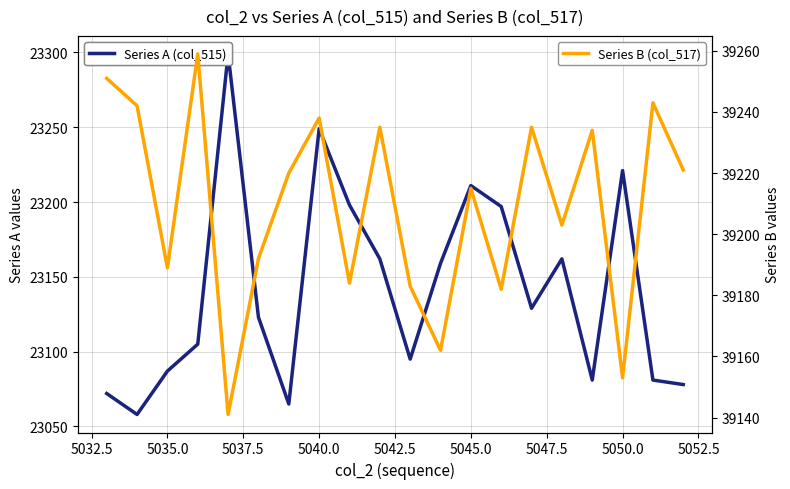

How many values in the Series B (col_517) series are below 39220?

10